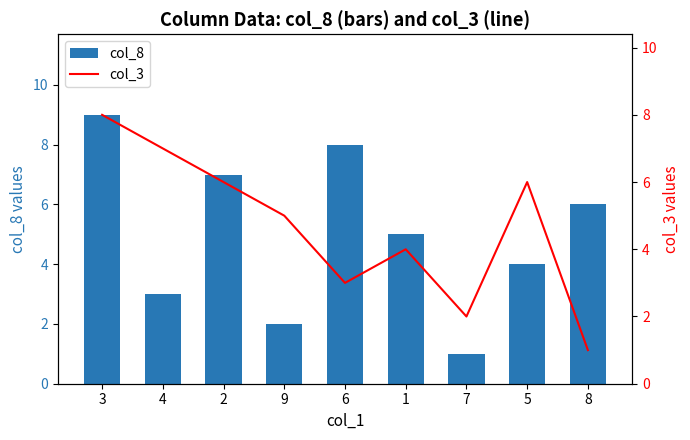

Is it true that col_3 equals 5 at 9?

True